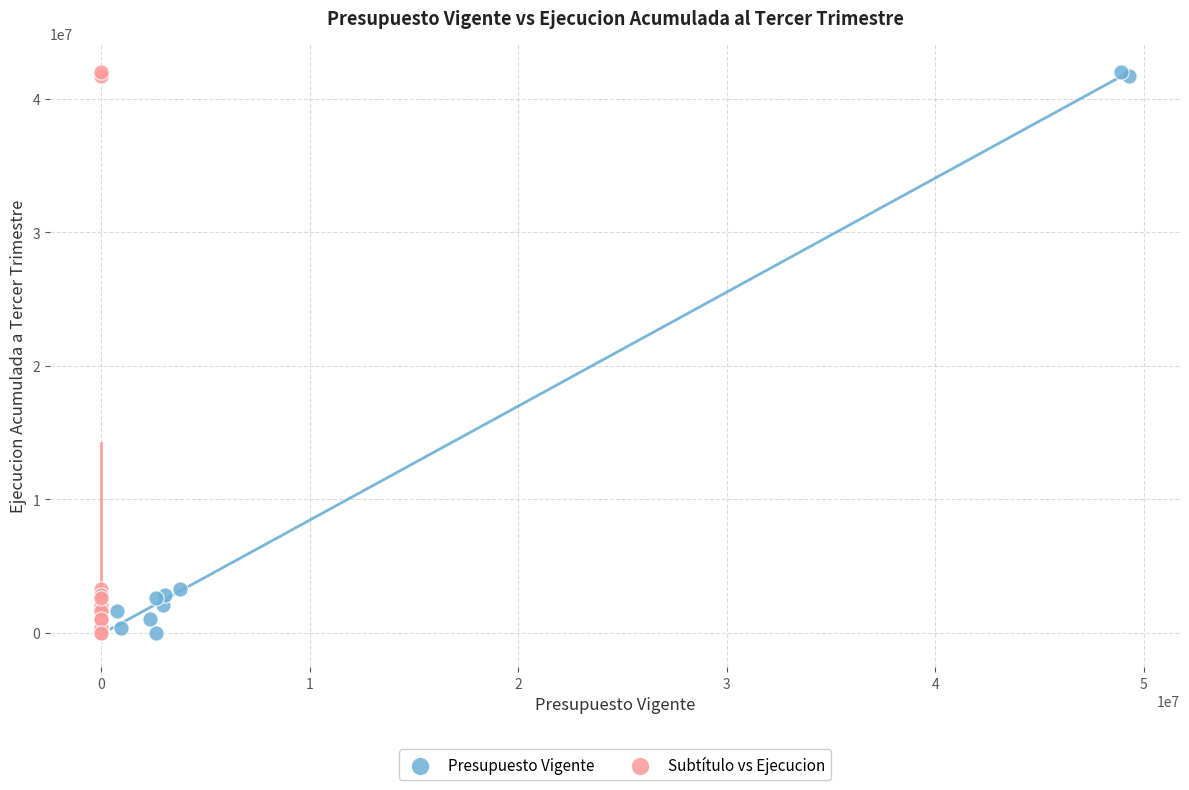

What are all the series names shown in the legend?

Presupuesto Vigente, Subtítulo vs Ejecucion